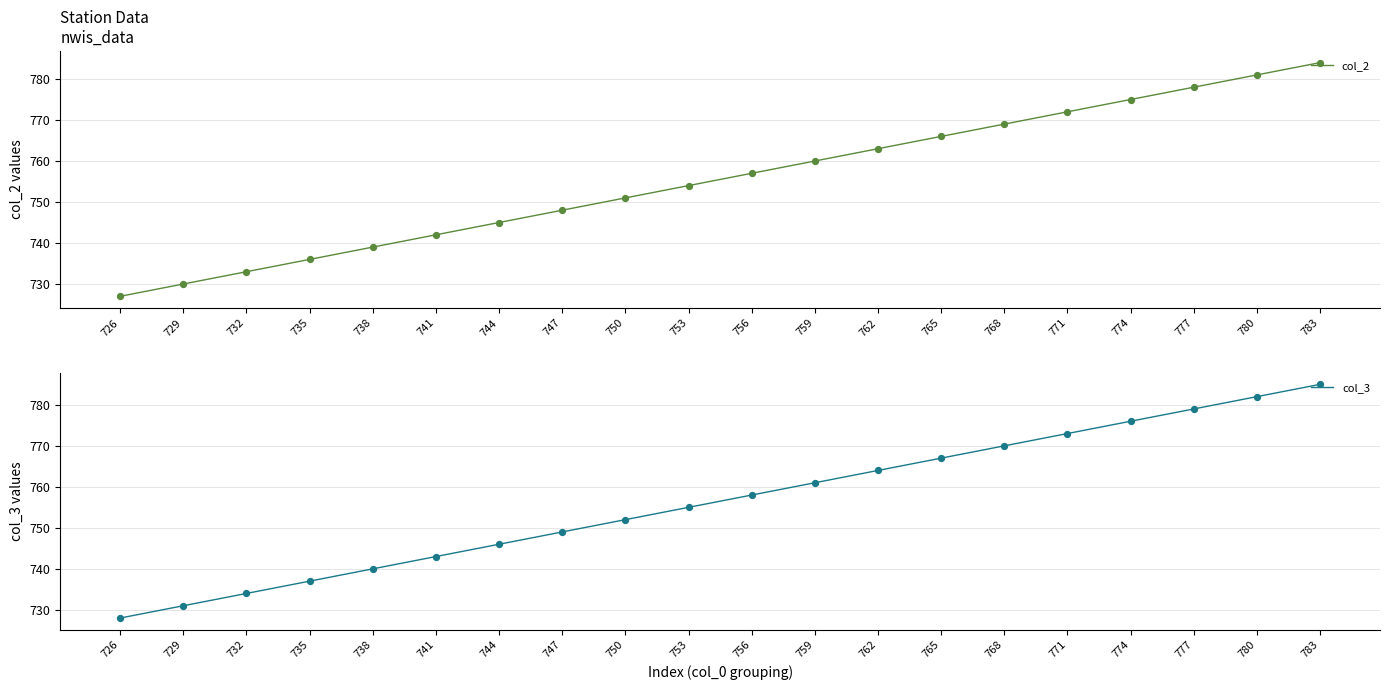

Is the value of col_2 at 738 greater than the value of col_3 at 729?

Yes